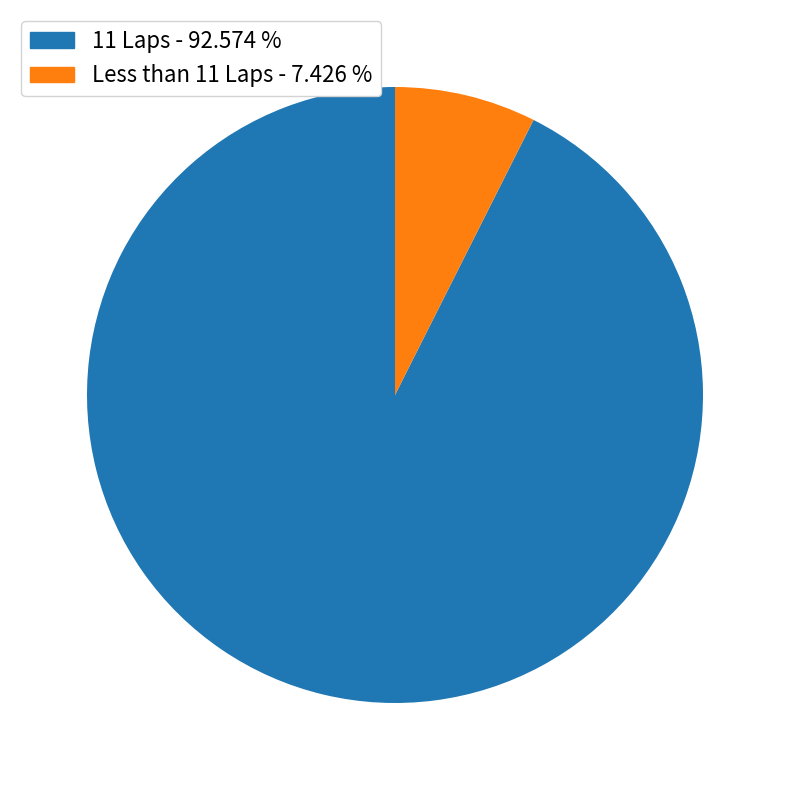

How many segments does this pie chart have?

2